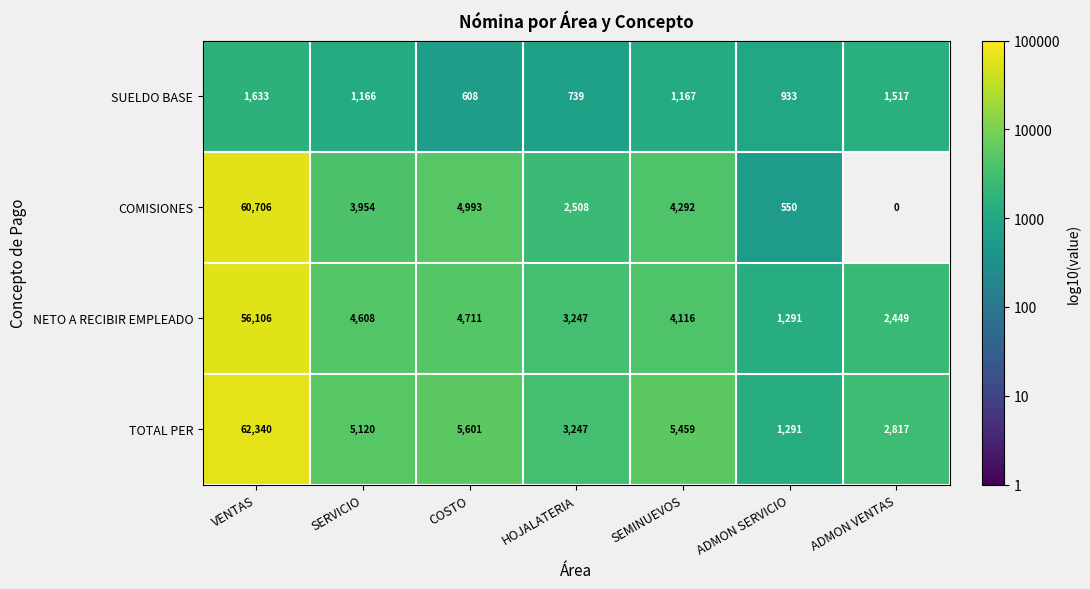

At SERVICIO, list the series in order from largest to smallest.

TOTAL PER, NETO A RECIBIR EMPLEADO, COMISIONES, SUELDO BASE